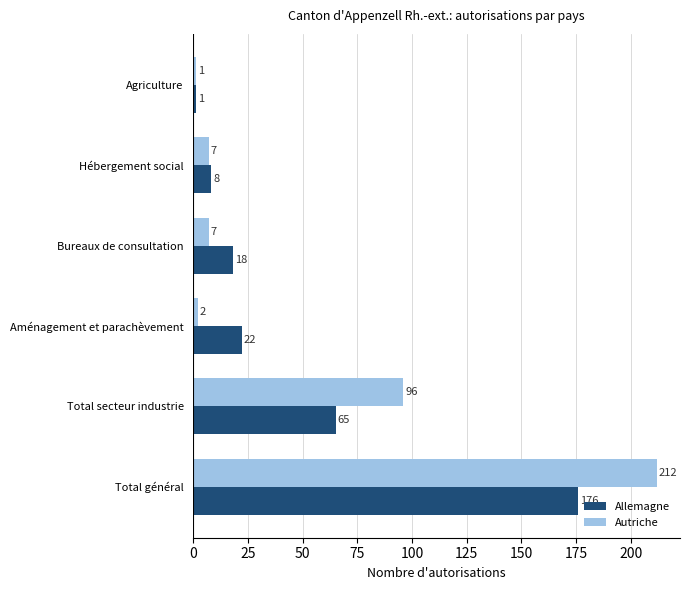

True or false: Autriche has a value of 212 at Total général.

True